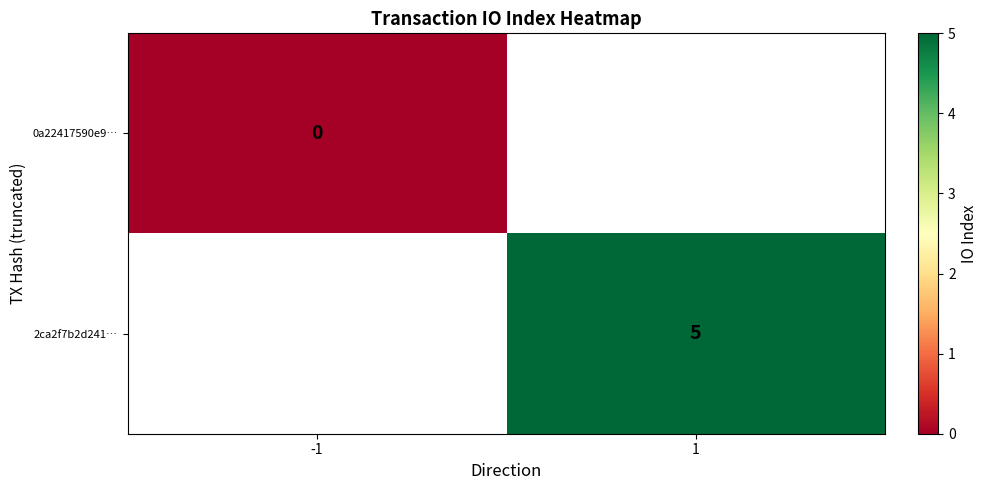

The value of 2ca2f7b2d241… at 1 is 8. True or false?

False